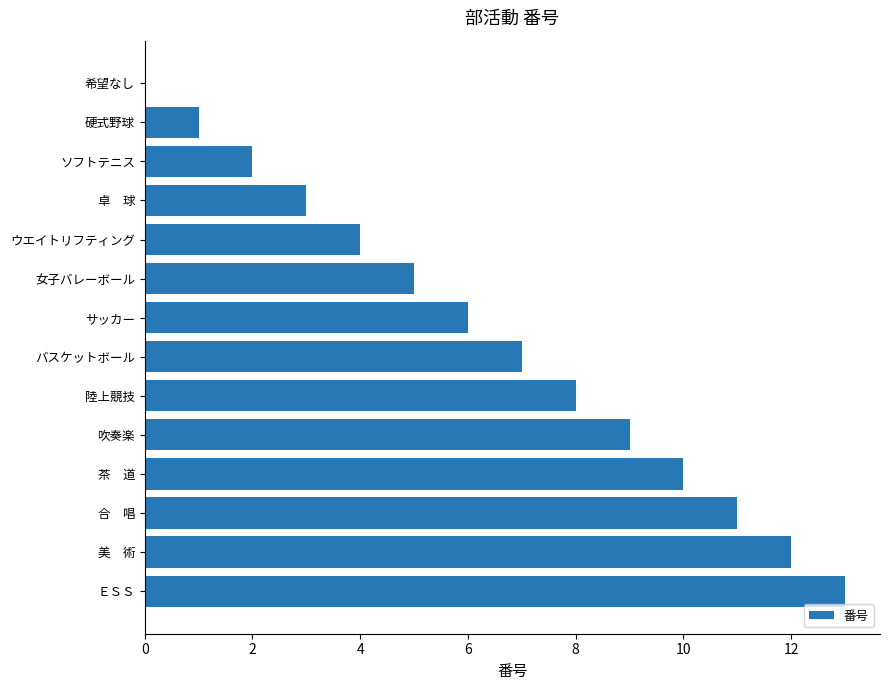

What is the greatest value displayed?

13